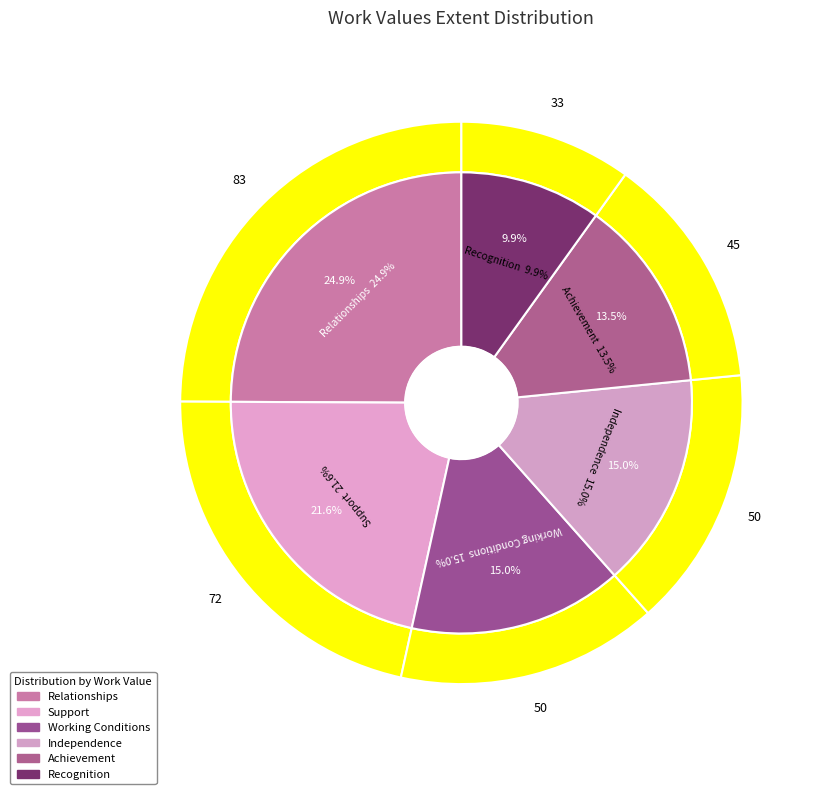

How many segments does this pie chart have?

6